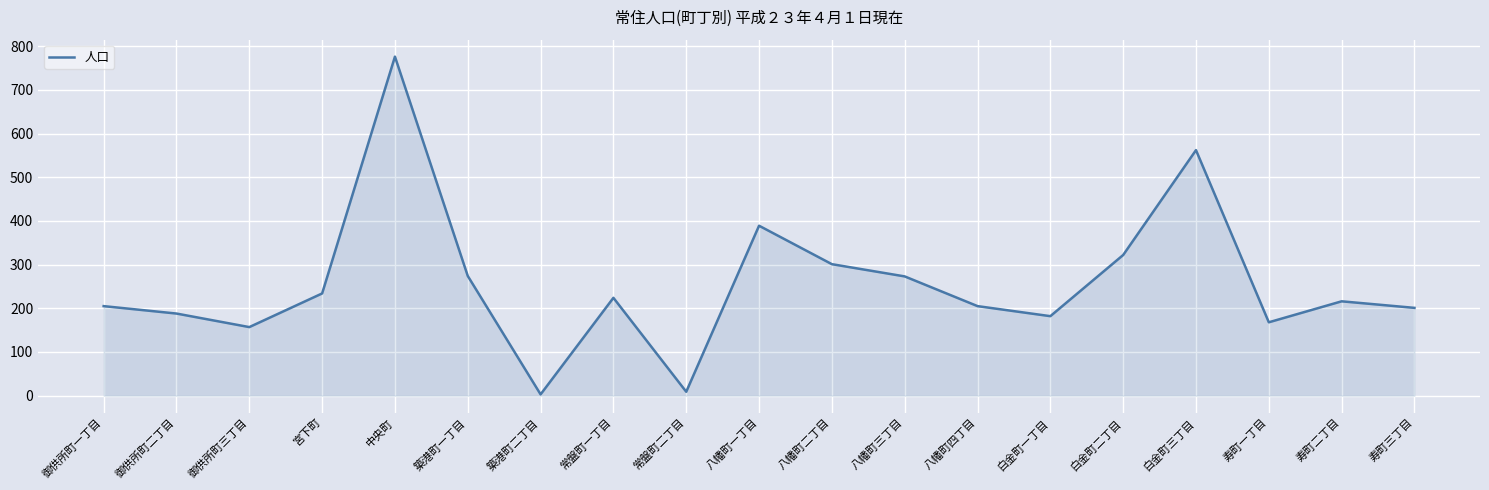

What is the approximate value at 築港町一丁目, to the nearest 100?

300